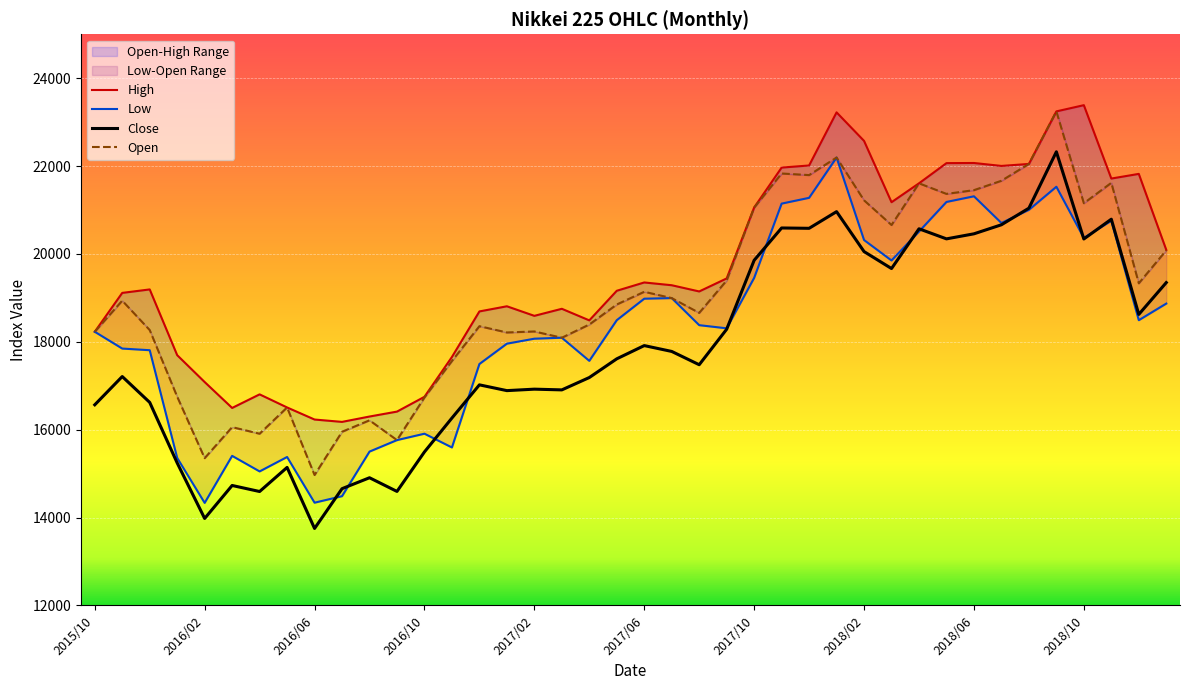

At how many categories does at least one series exceed 17423?

31